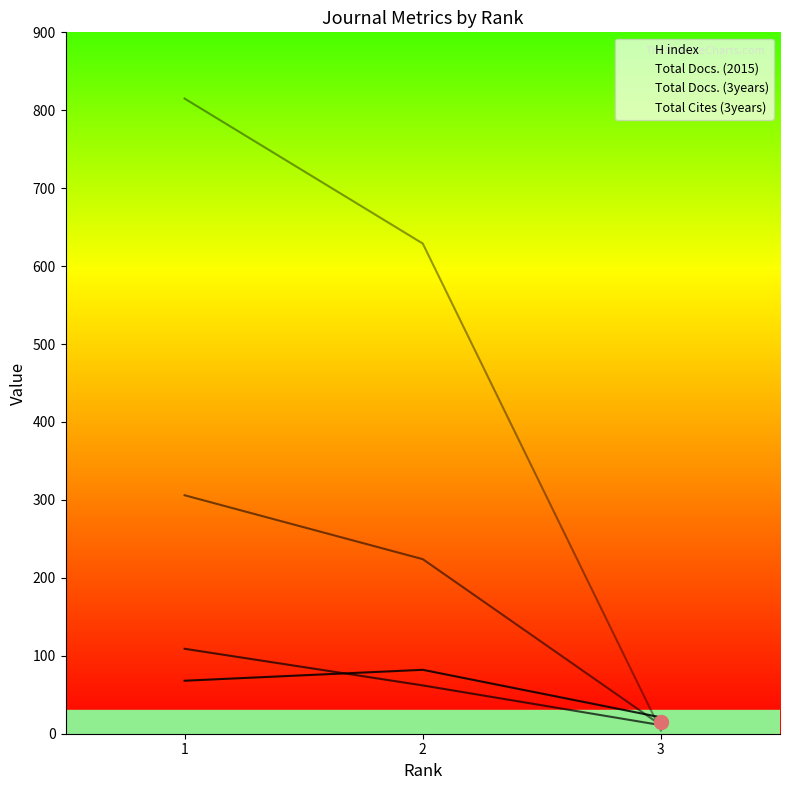

What is the minimum value for H index?

21